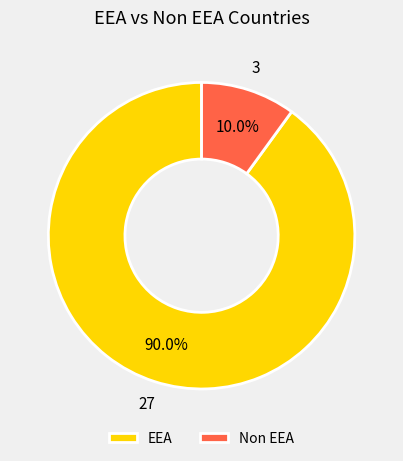

Does EEA account for over 50% of the chart?

Yes